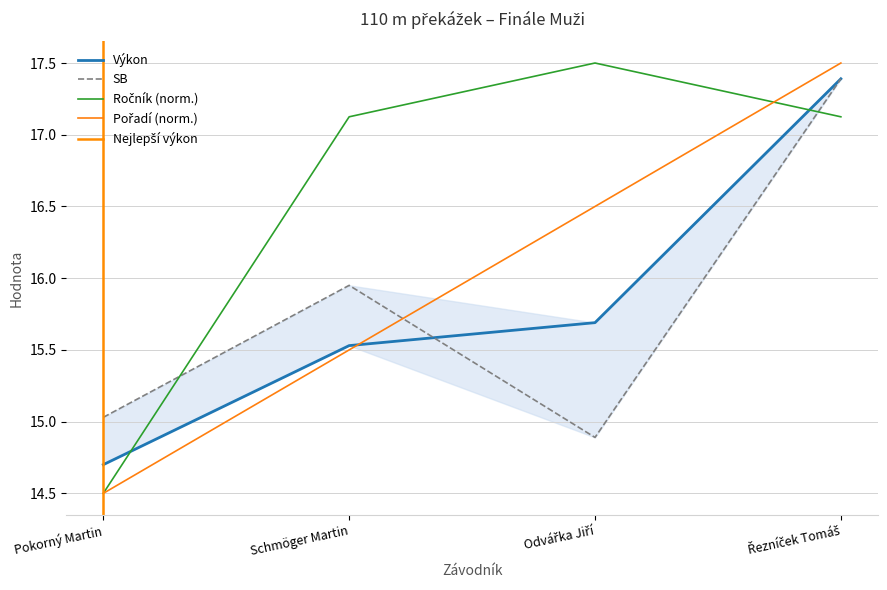

Where is the first local maximum for Ročník?

Odvářka Jiří